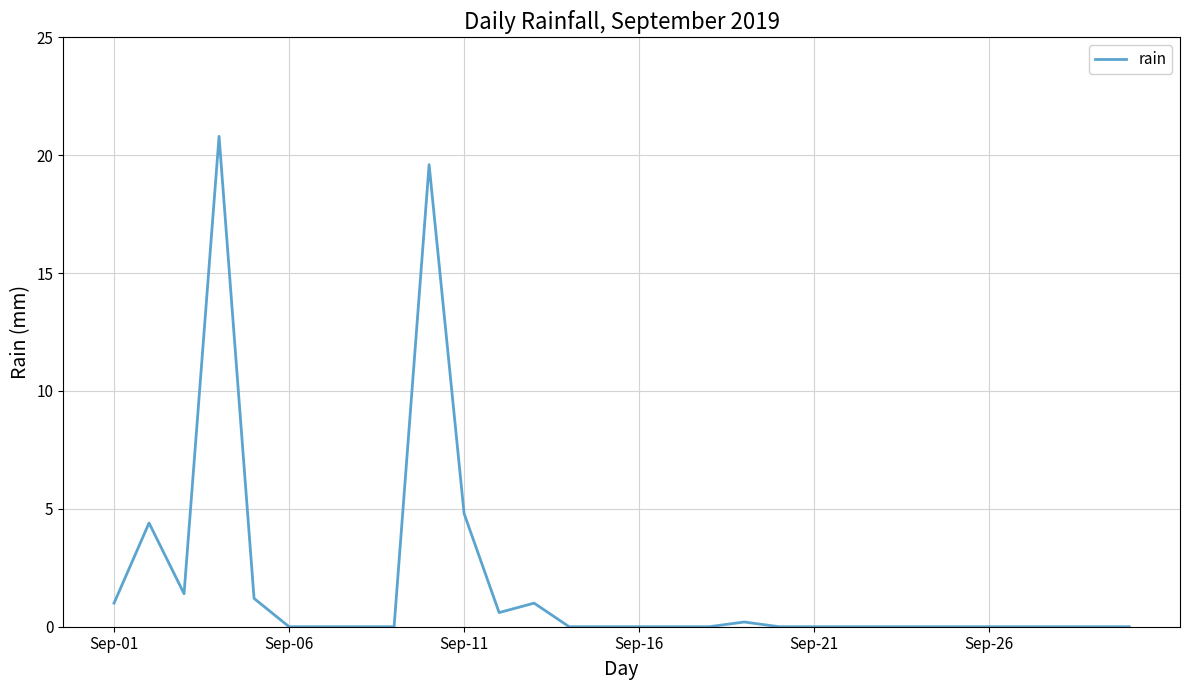

What is the difference between the maximum and minimum values?

20.8